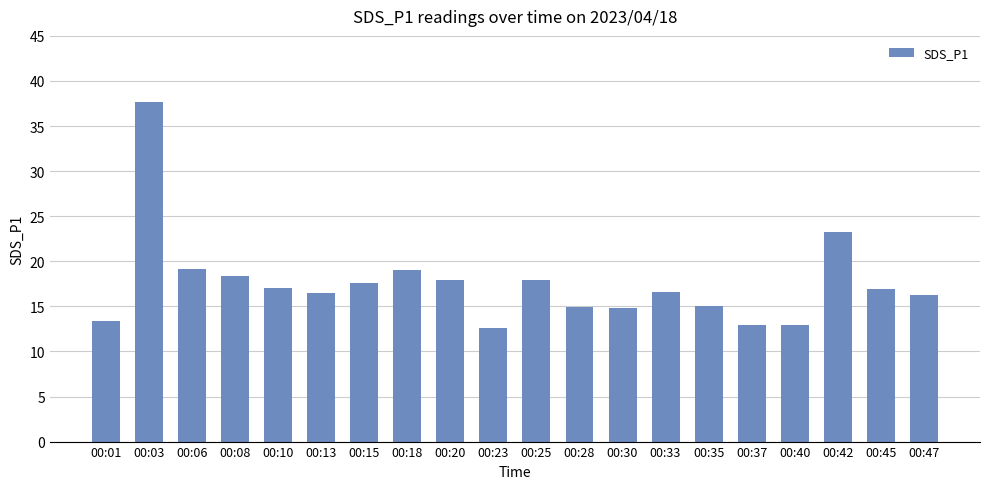

The value at 00:35 is 20.1. True or false?

False